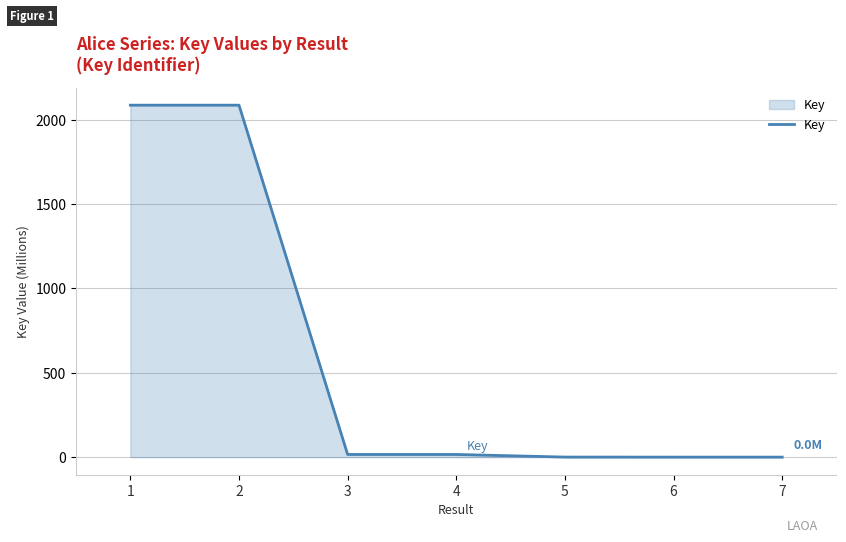

What is the greatest value displayed?

2086.7